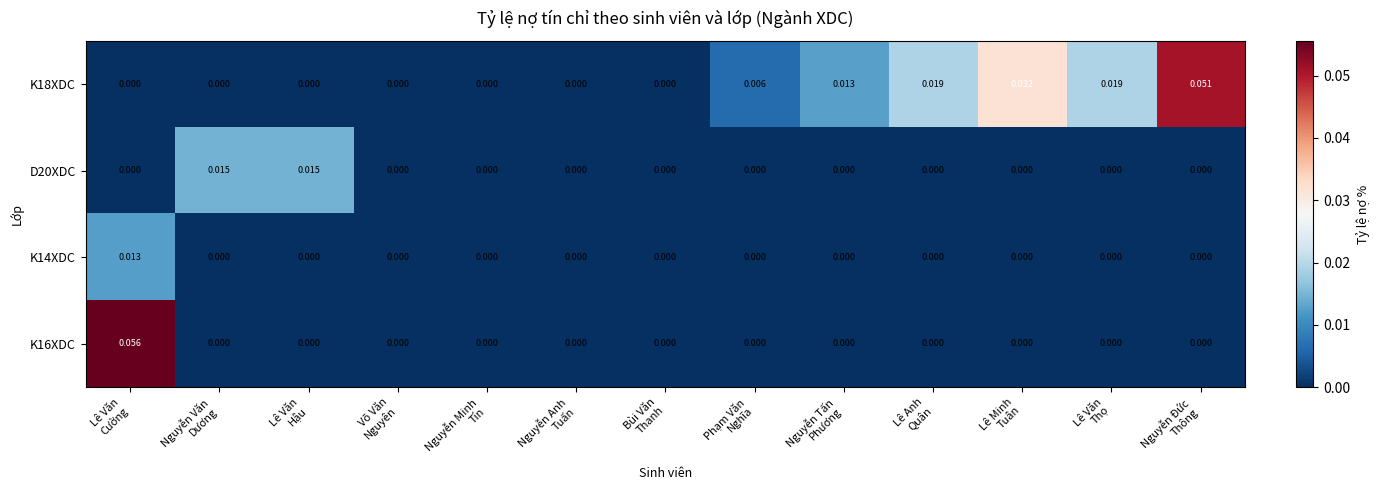

Rank the series by their maximum value, from highest to lowest.

K16XDC, K18XDC, D20XDC, K14XDC